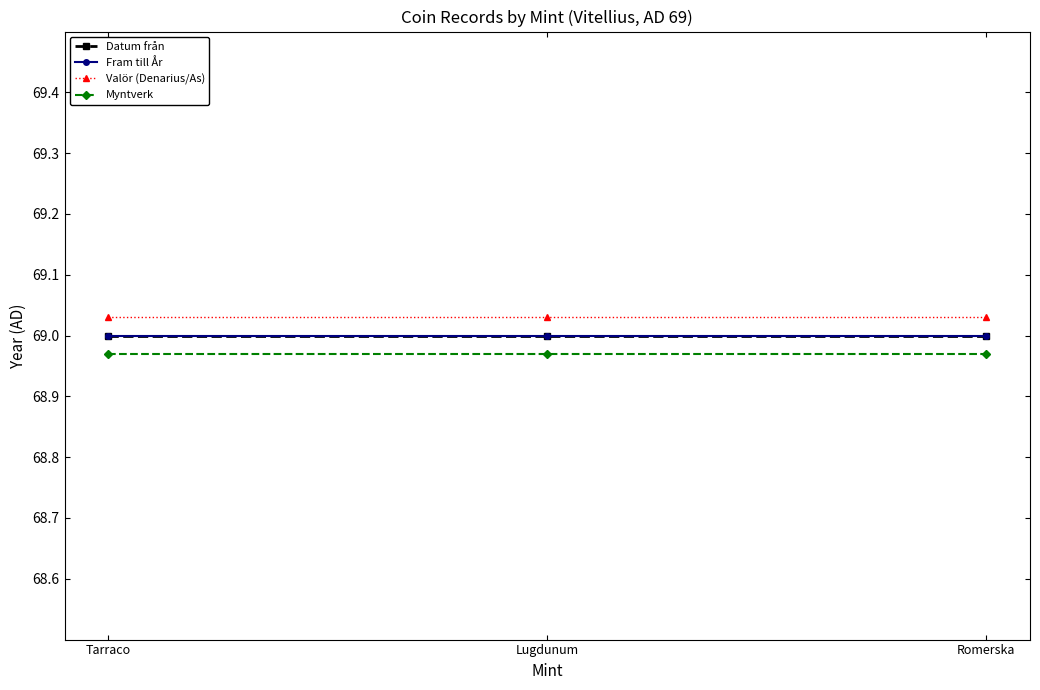

At how many categories does at least one series exceed 69?

3